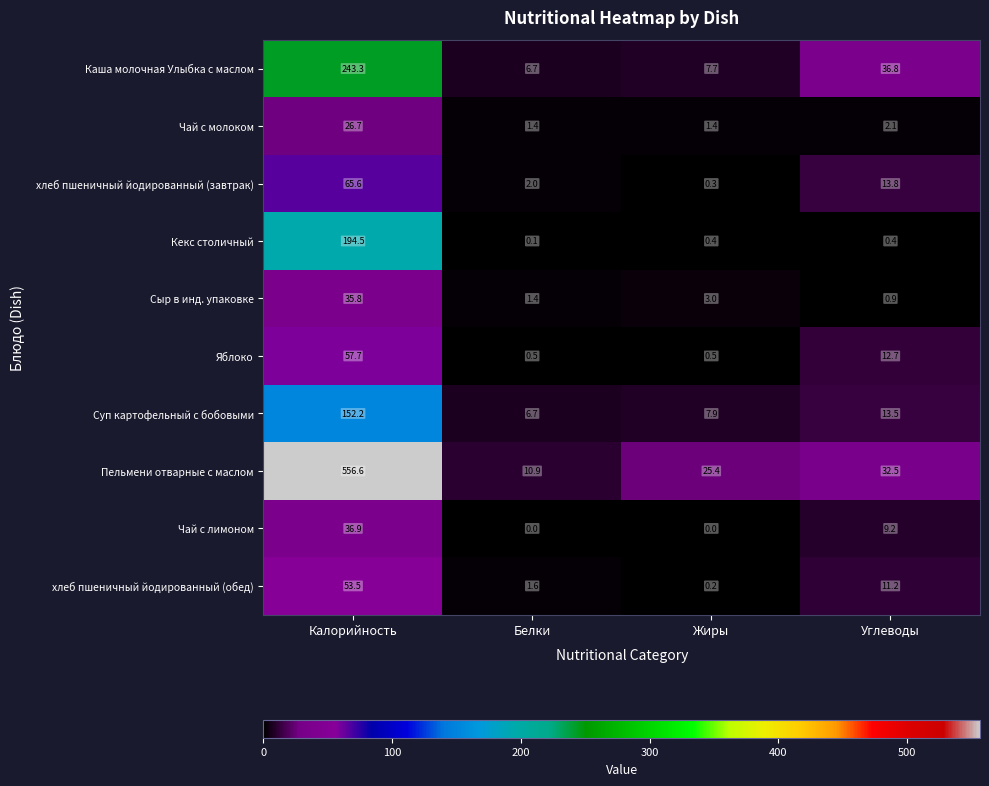

What is the total value across all series at Углеводы?

133.1